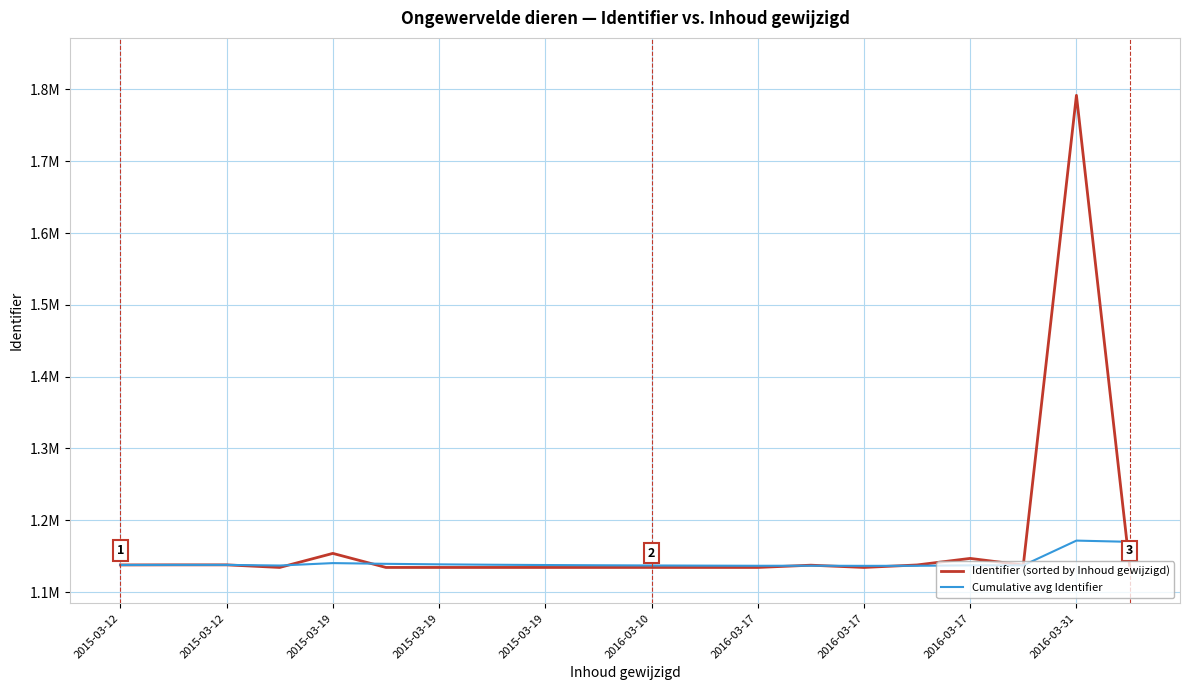

What are all the series names shown in the legend?

Identifier (sorted by Inhoud gewijzigd), Cumulative avg Identifier